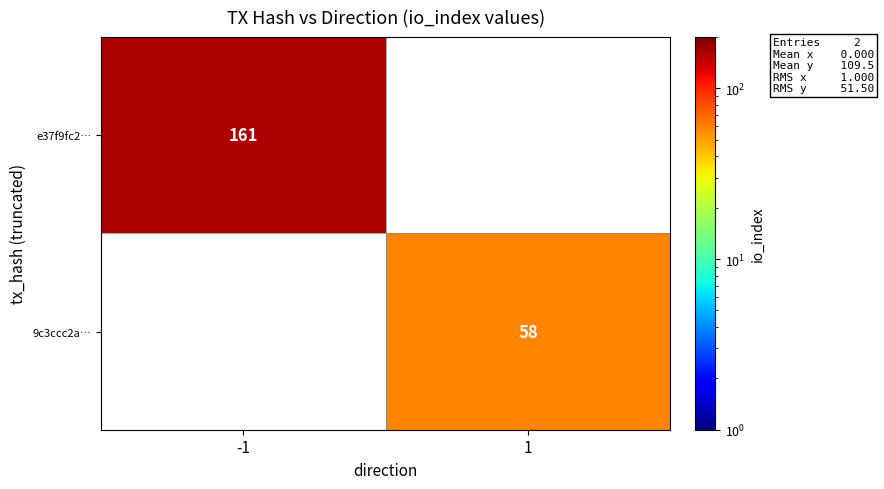

True or false: 9c3ccc2a… has a value of 58 at 1.

True